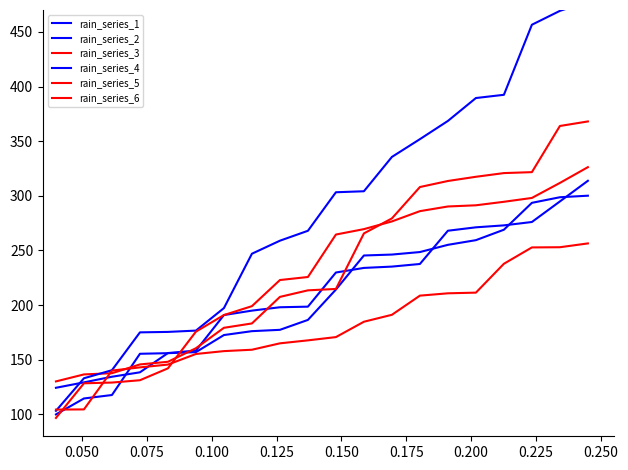

The value of rain_series_5 at 0.050 is 158.9. True or false?

False